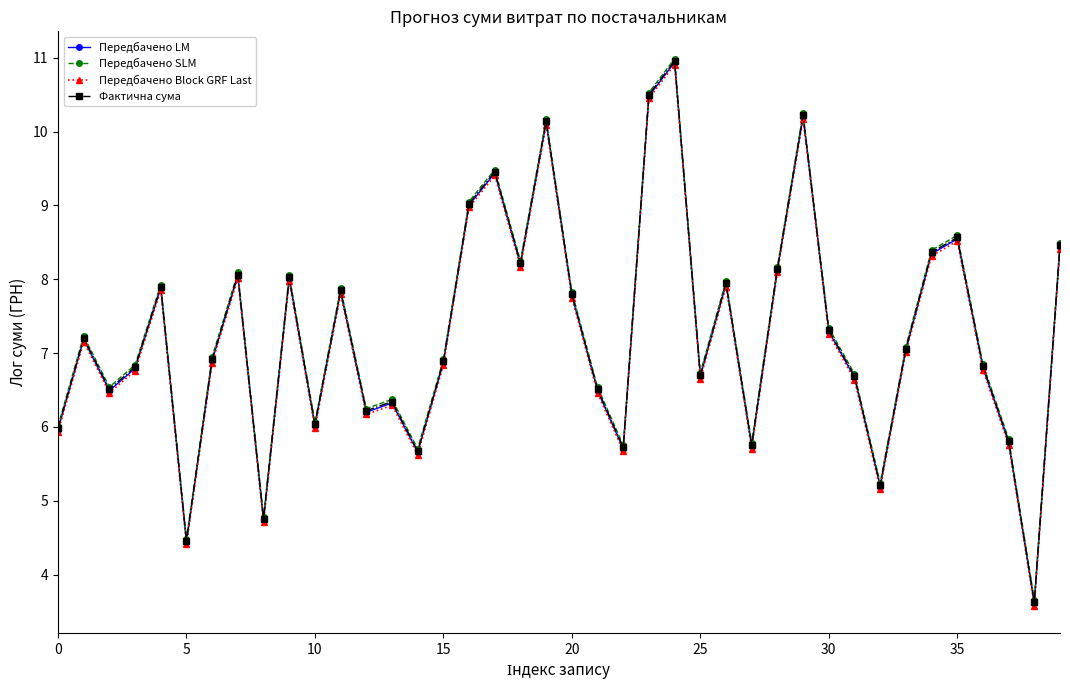

True or false: Передбачено SLM has more than 2 points higher than both neighbors.

True